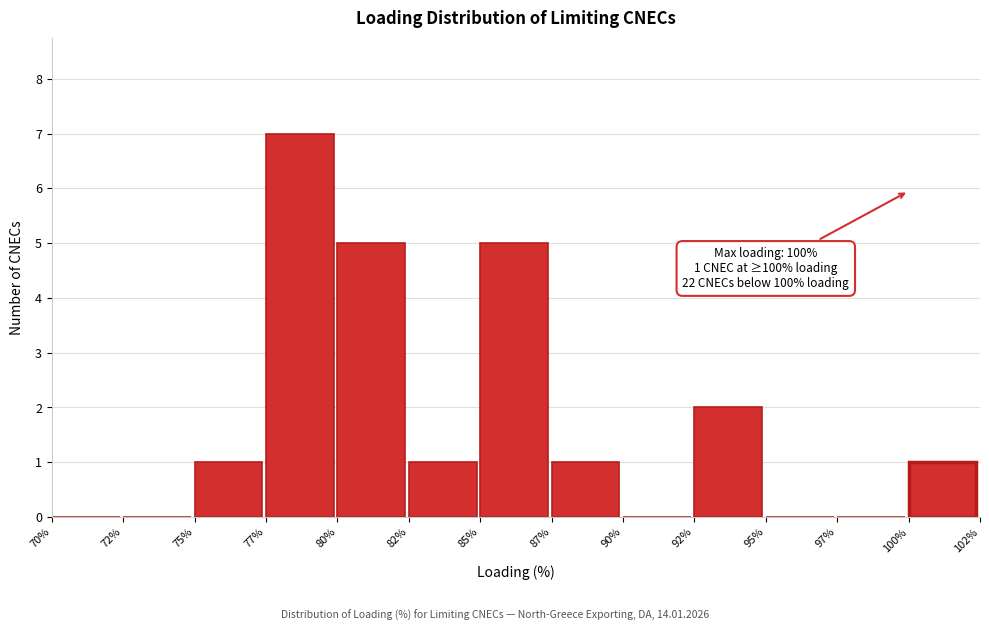

Reading right to left, extract all data points from this chart.

100%=1	97%=0	95%=0	92%=2	90%=0	87%=1	85%=5	82%=1	80%=5	77%=7	75%=1	72%=0	70%=0